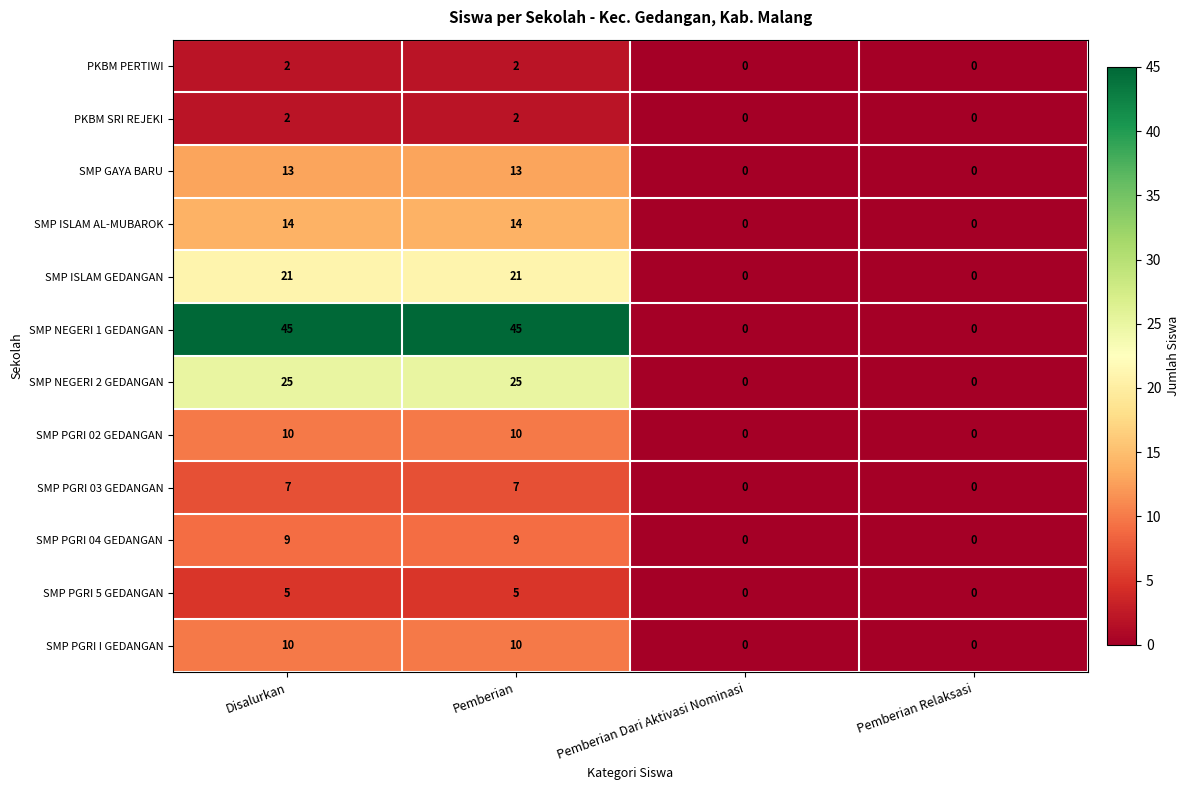

Which series has the largest total across all categories?

SMP NEGERI 1 GEDANGAN